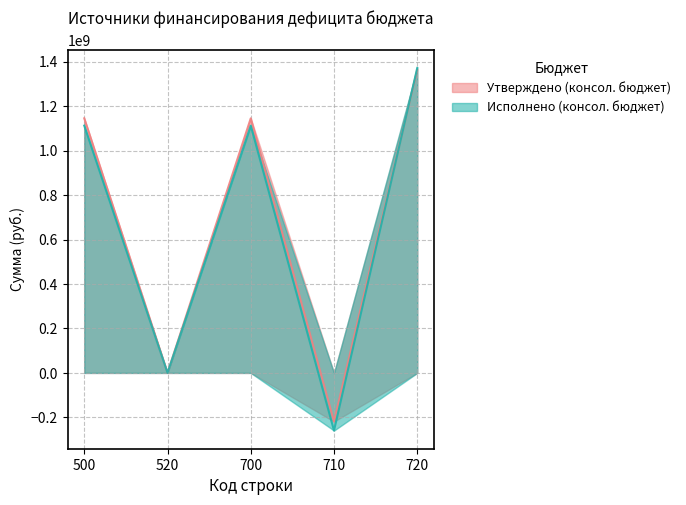

What is the total value across all series at 700?

2258091160.3